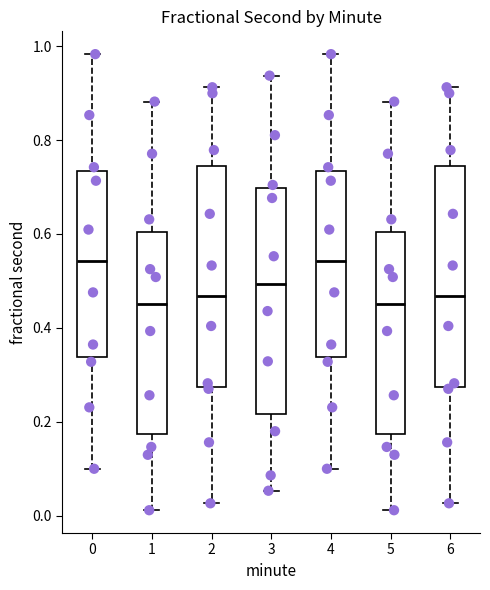

Reading left to right, read every box against the y-axis: the position of its median line, the range the box covers, and the ends of its whiskers. The values are not printed on the chart, so give them approximately, as read against the axis.

0: median 0.54, box 0.34 to 0.74, whiskers 0.10 to 0.98
1: median 0.46, box 0.18 to 0.60, whiskers 0.02 to 0.88
2: median 0.46, box 0.28 to 0.74, whiskers 0.02 to 0.92
3: median 0.50, box 0.22 to 0.70, whiskers 0.06 to 0.94
4: median 0.54, box 0.34 to 0.74, whiskers 0.10 to 0.98
5: median 0.46, box 0.18 to 0.60, whiskers 0.02 to 0.88
6: median 0.46, box 0.28 to 0.74, whiskers 0.02 to 0.92